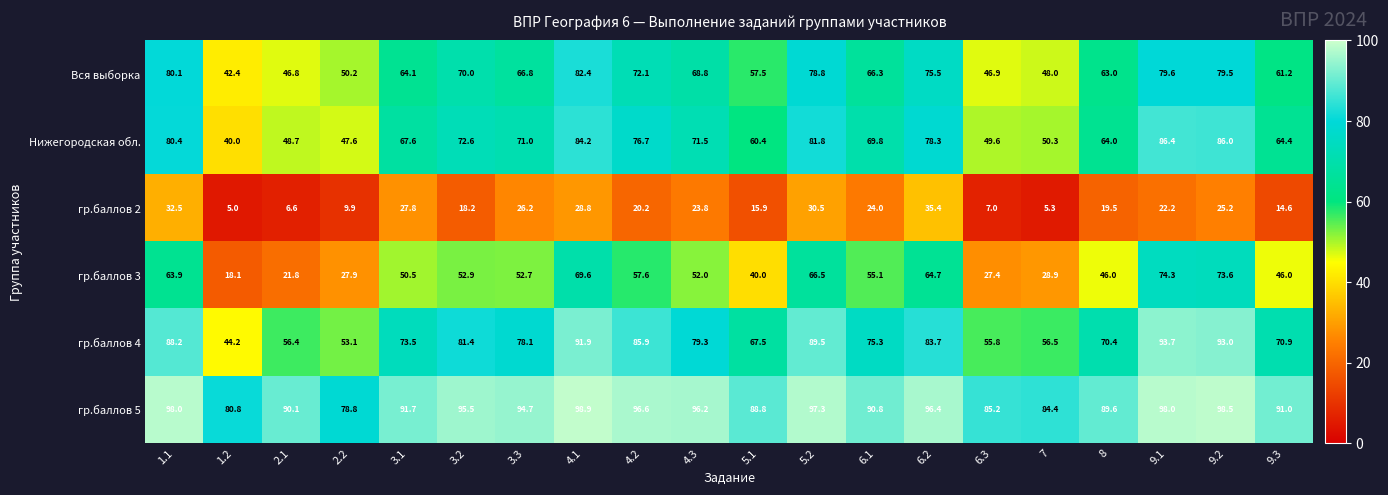

Which series has the largest range (max minus min)?

гр.баллов 3